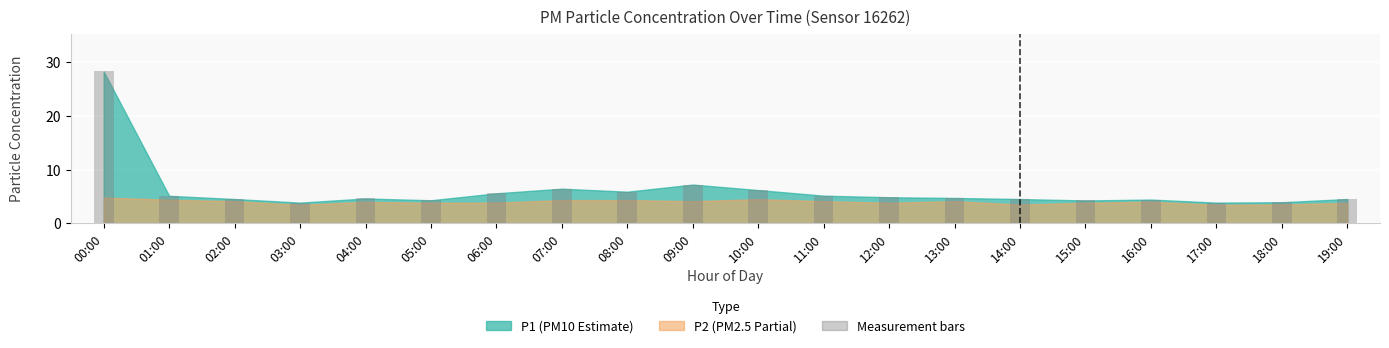

Does the chart contain any negative values?

No